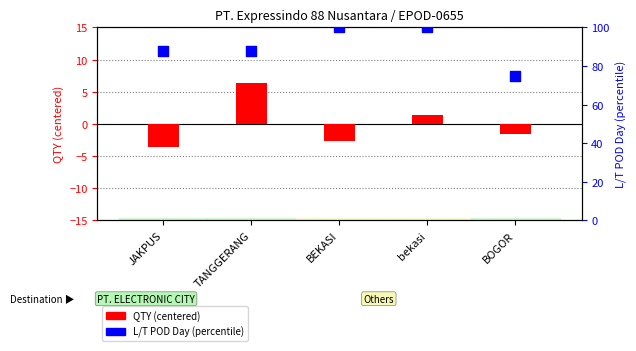

What are all the series names shown in the legend?

QTY (centered), L/T POD Day (percentile)